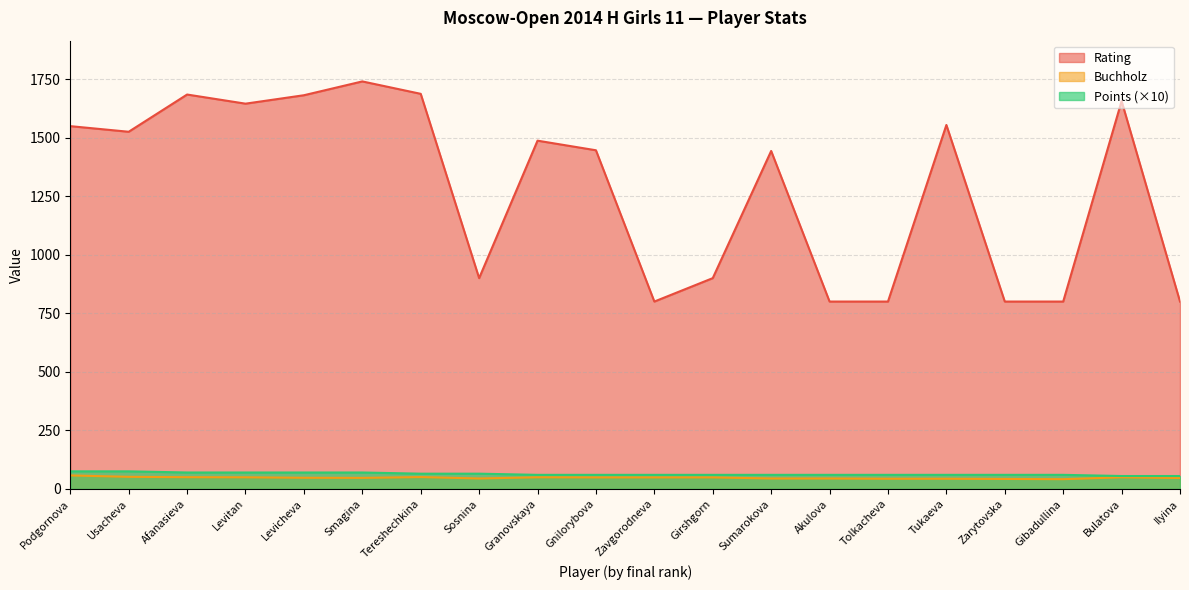

Between Ilyina and Sosnina, which is larger?

Sosnina